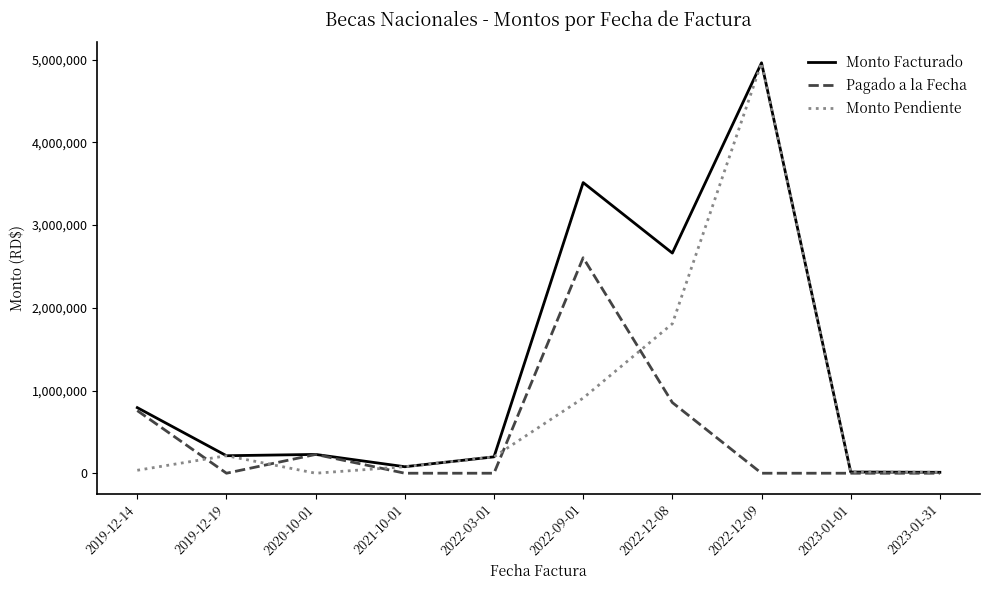

True or false: Monto Facturado has a value of 2661372.5 at 2022-12-08.

True